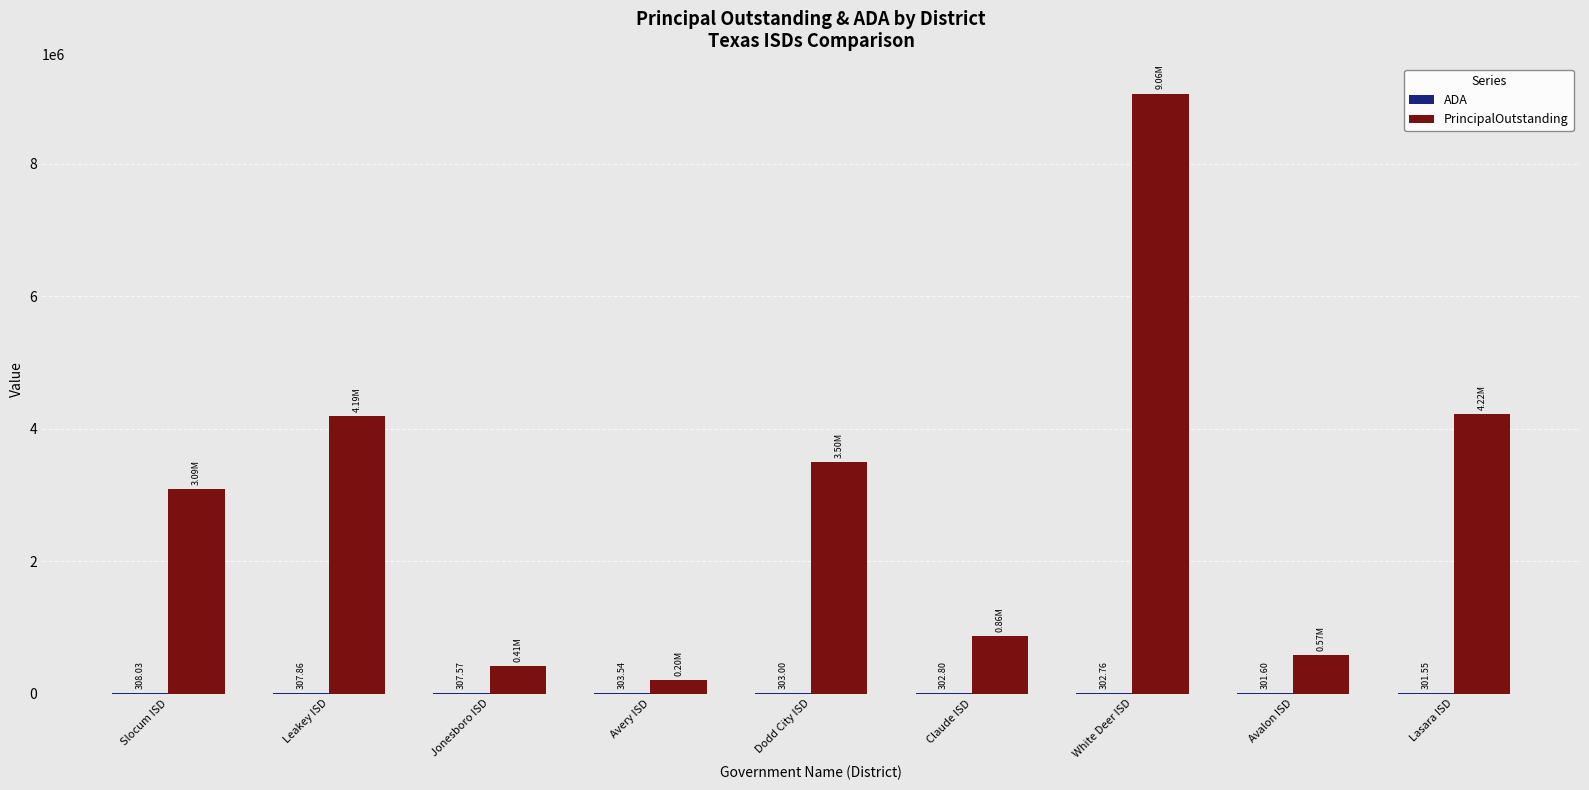

Between Avery ISD and White Deer ISD, which series saw the biggest shift?

PrincipalOutstanding